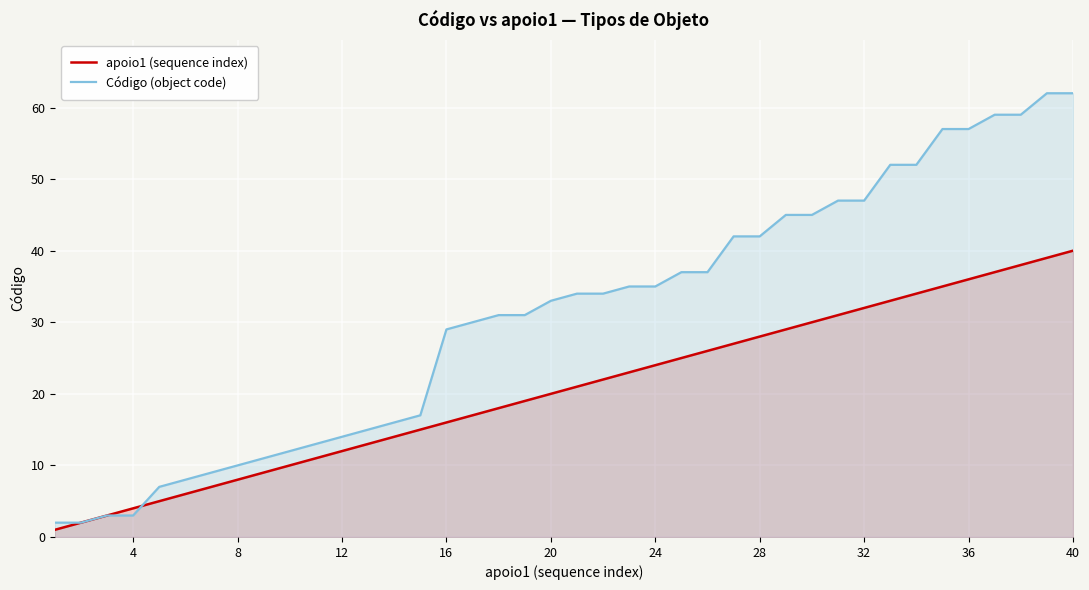

Reading left to right, transcribe all the data shown in this chart.

apoio1 (sequence index): 1	2	3	4	5	6	7	8	9	10	11	12	13	14	15	16	17	18	19	20	21	22	23	24	25	26	27	28	29	30	31	32	33	34	35	36	37	38	39	40
Código (object code): 2	2	3	3	7	8	9	10	11	12	13	14	15	16	17	29	30	31	31	33	34	34	35	35	37	37	42	42	45	45	47	47	52	52	57	57	59	59	62	62